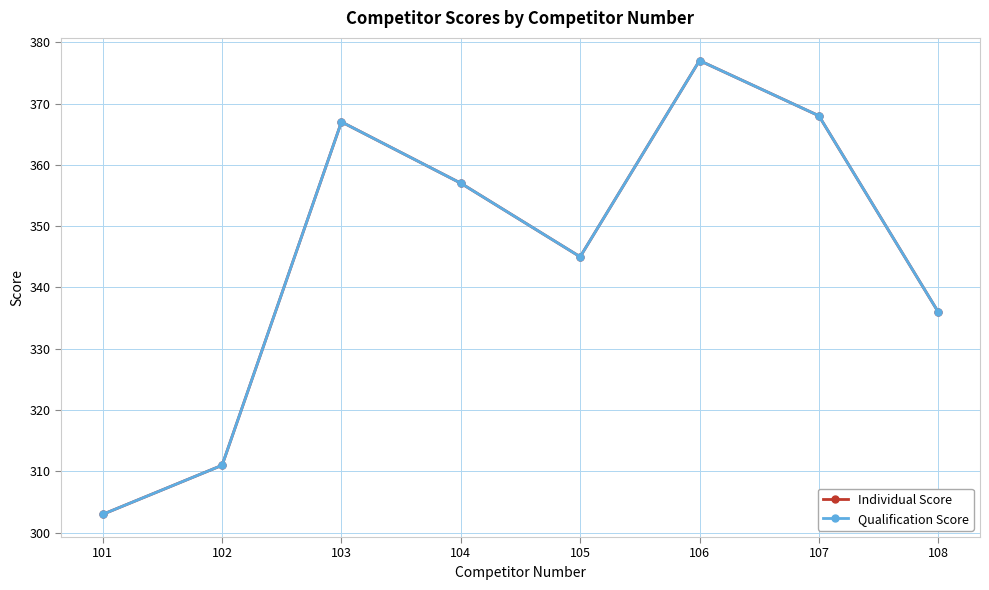

Reading right to left, list all the values displayed in this chart.

Individual Score: 336	368	377	345	357	367	311	303
Qualification Score: 336	368	377	345	357	367	311	303